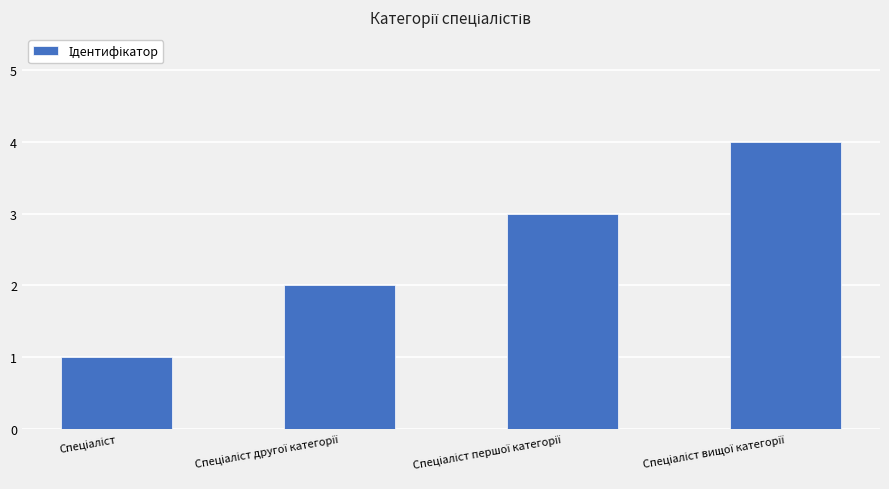

What is the sum of all values?

10